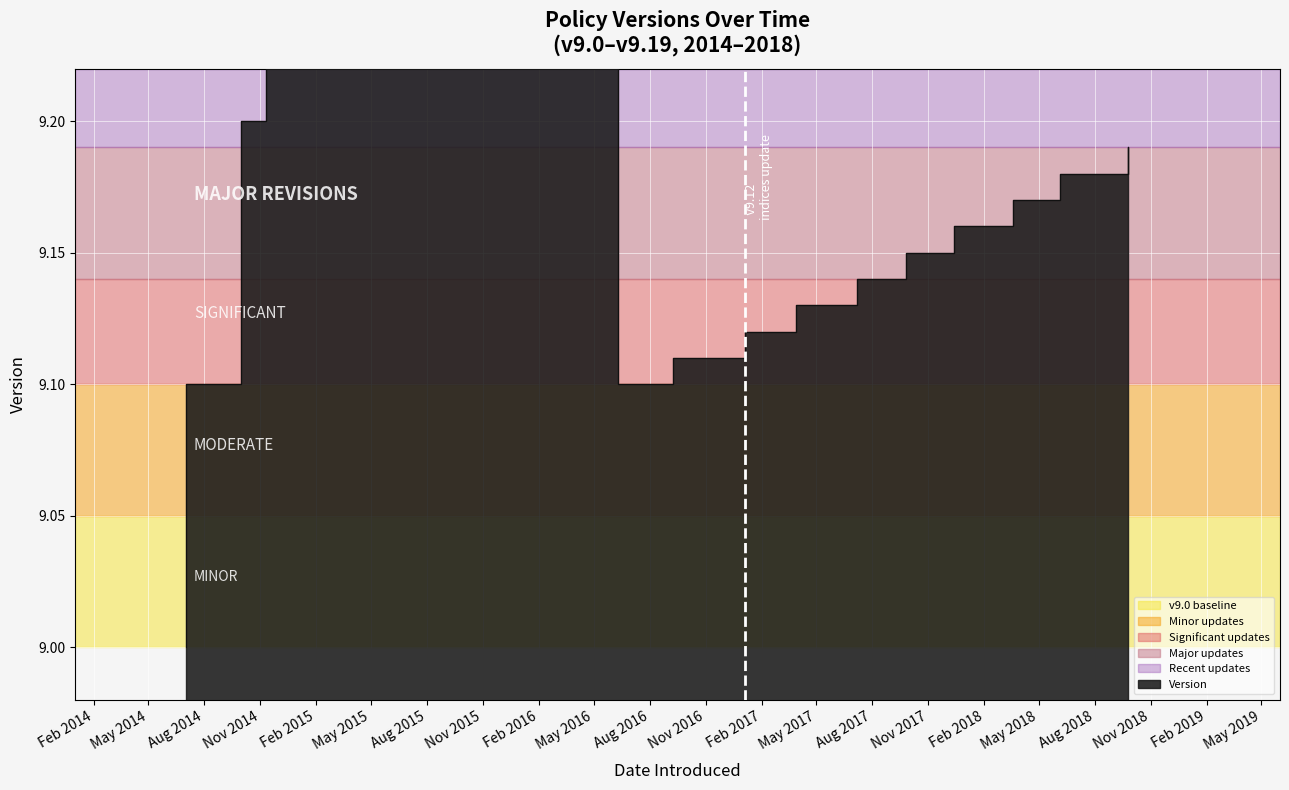

Where is the data nearest to the value 9?

2014-07-02